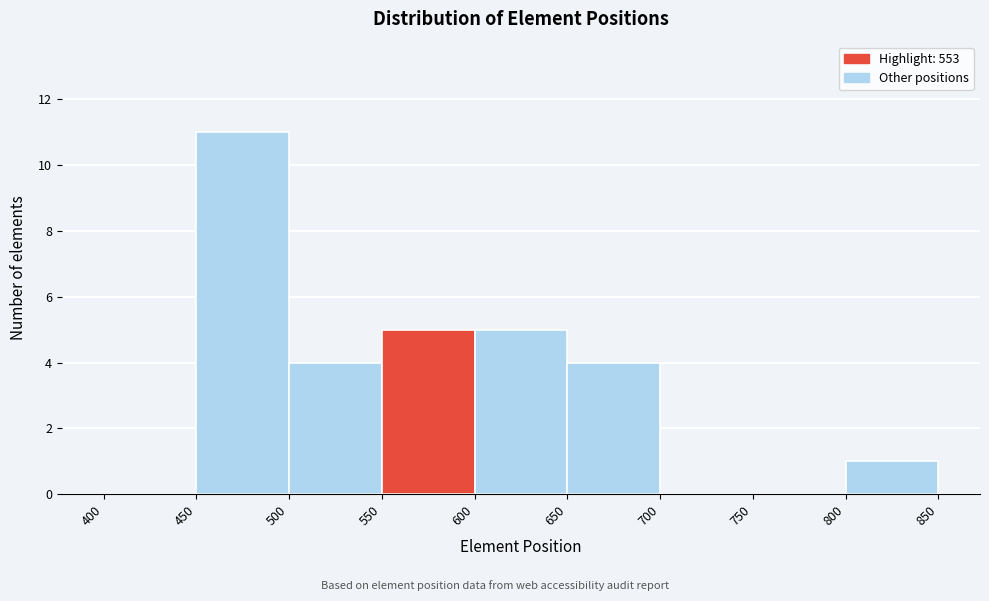

How tall is the bar that spans 650 to 700 on the x-axis? The values are not printed on the chart, so give them approximately, as read against the axis.

4